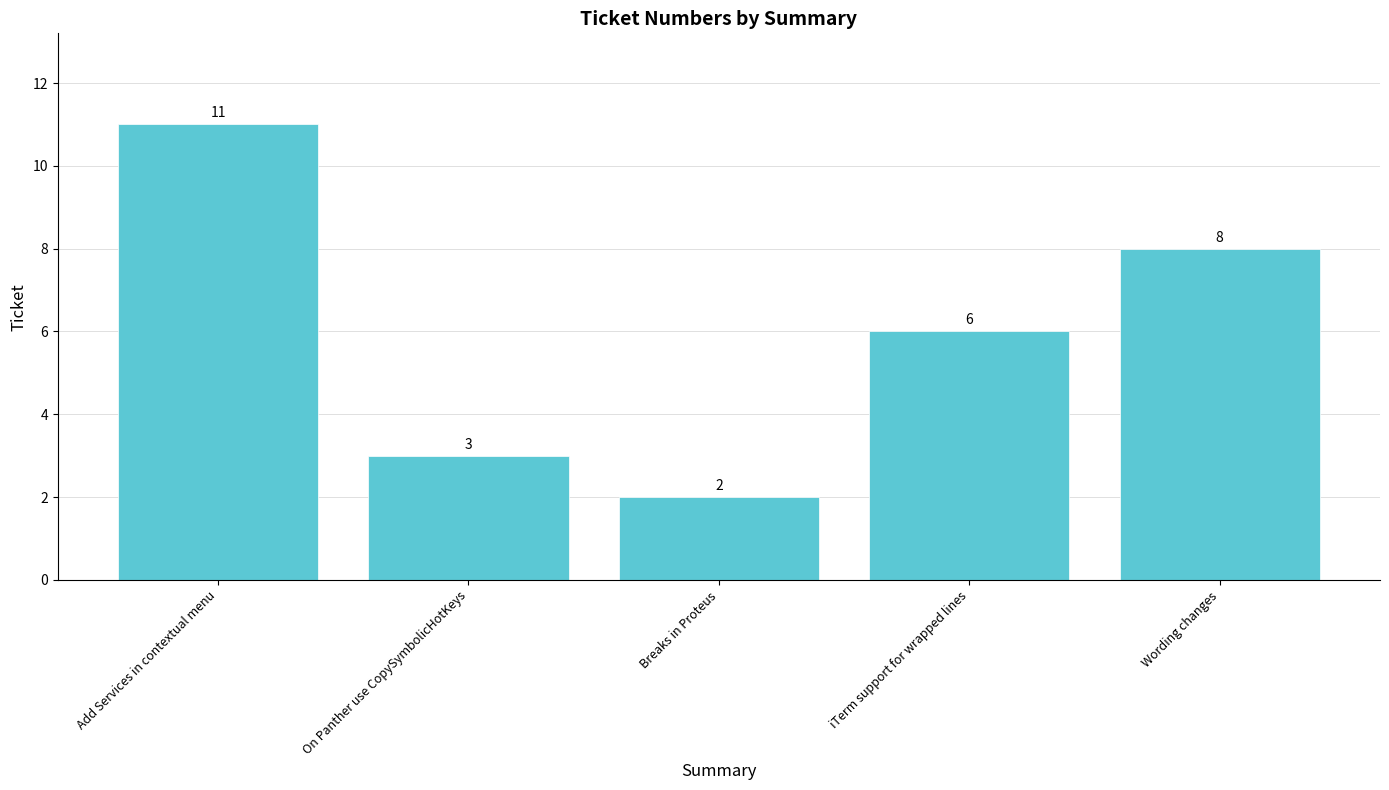

Rank the categories by value from lowest to highest.

Breaks in Proteus, On Panther use CopySymbolicHotKeys, iTerm support for wrapped lines, Wording changes, Add Services in contextual menu